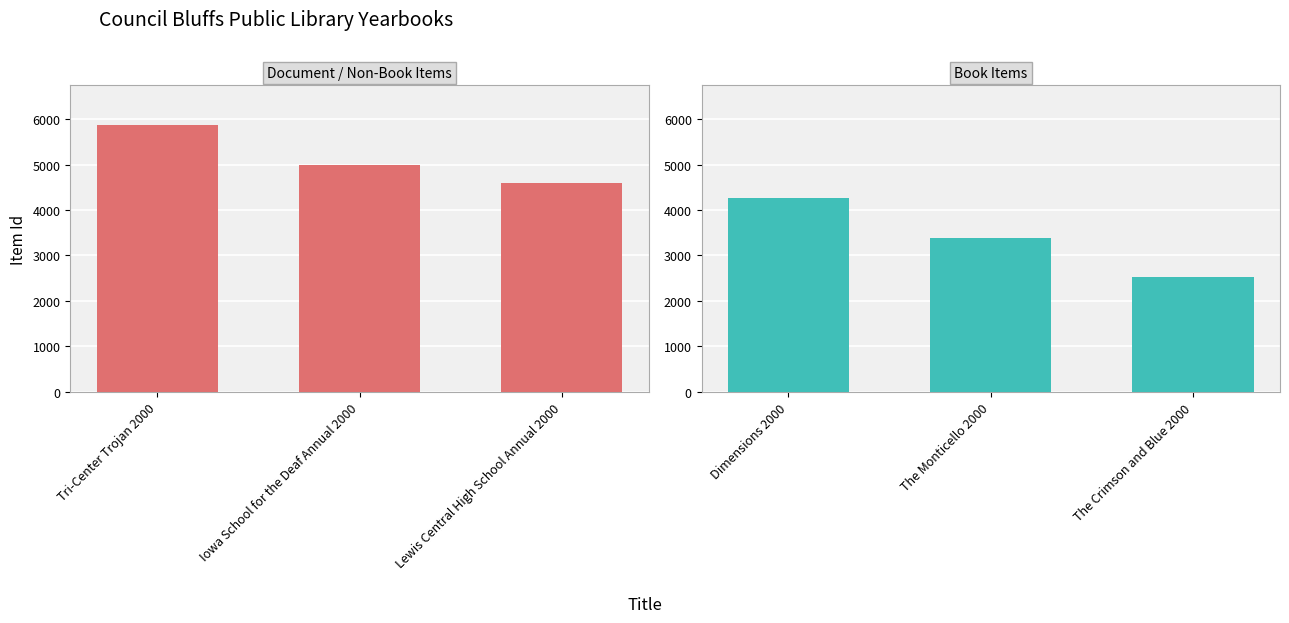

At which label does Yearbooks (Document/non-Book) first exceed 4996?

Tri-Center Trojan 2000